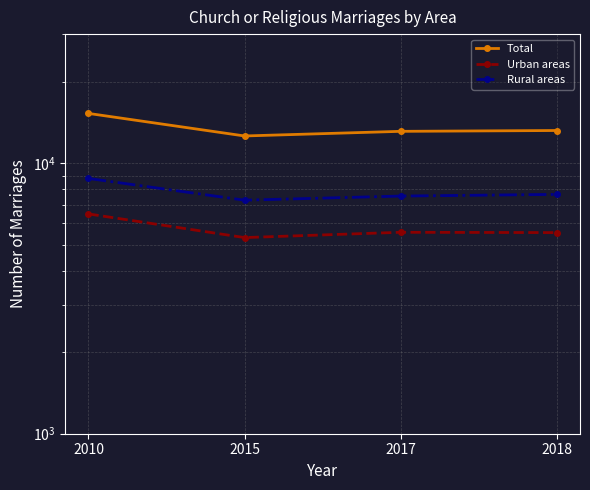

The value of Total at 2017 is 13114. True or false?

True